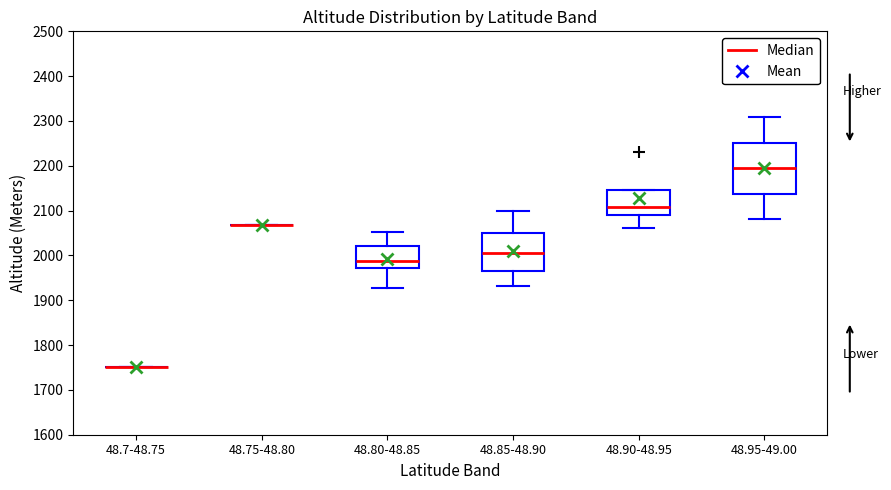

Reading left to right, transcribe this box plot: for each box, give where its median line is, the range the box spans, and where its two whiskers end, as read against the y-axis. The values are not printed on the chart, so give them approximately, as read against the axis.

48.7-48.75: box collapsed to a line at 1750, whiskers 1750 to 1750
48.75-48.80: box collapsed to a line at 2070, whiskers 2070 to 2070
48.80-48.85: median 1990, box 1970 to 2020, whiskers 1930 to 2050
48.85-48.90: median 2010, box 1970 to 2050, whiskers 1930 to 2100
48.90-48.95: median 2110, box 2090 to 2150, whiskers 2060 to 2150
48.95-49.00: median 2190, box 2140 to 2250, whiskers 2080 to 2310